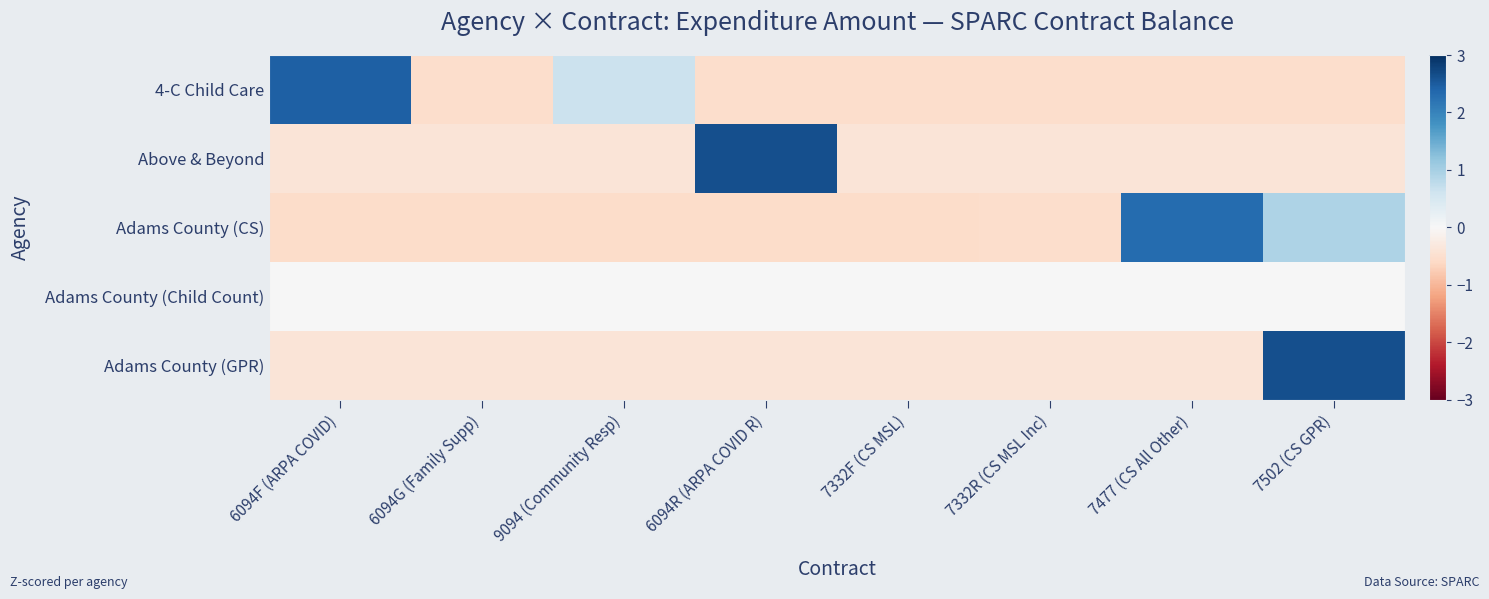

Reading left to right, list all the values displayed in this chart.

4-C Child Care: 6094F (ARPA COVID)=2.4	6094G (Family Supp)=-0.5	9094 (Community Resp)=0.7	6094R (ARPA COVID R)=-0.5	7332F (CS MSL)=-0.5	7332R (CS MSL Inc)=-0.5	7477 (CS All Other)=-0.5	7502 (CS GPR)=-0.5
Above & Beyond: 6094F (ARPA COVID)=-0.4	6094G (Family Supp)=-0.4	9094 (Community Resp)=-0.4	6094R (ARPA COVID R)=2.6	7332F (CS MSL)=-0.4	7332R (CS MSL Inc)=-0.4	7477 (CS All Other)=-0.4	7502 (CS GPR)=-0.4
Adams County (CS): 6094F (ARPA COVID)=-0.5	6094G (Family Supp)=-0.5	9094 (Community Resp)=-0.5	6094R (ARPA COVID R)=-0.5	7332F (CS MSL)=-0.5	7332R (CS MSL Inc)=-0.5	7477 (CS All Other)=2.3	7502 (CS GPR)=0.9
Adams County (Child Count): 6094F (ARPA COVID)=0.0	6094G (Family Supp)=0.0	9094 (Community Resp)=0.0	6094R (ARPA COVID R)=0.0	7332F (CS MSL)=0.0	7332R (CS MSL Inc)=0.0	7477 (CS All Other)=0.0	7502 (CS GPR)=0.0
Adams County (GPR): 6094F (ARPA COVID)=-0.4	6094G (Family Supp)=-0.4	9094 (Community Resp)=-0.4	6094R (ARPA COVID R)=-0.4	7332F (CS MSL)=-0.4	7332R (CS MSL Inc)=-0.4	7477 (CS All Other)=-0.4	7502 (CS GPR)=2.6